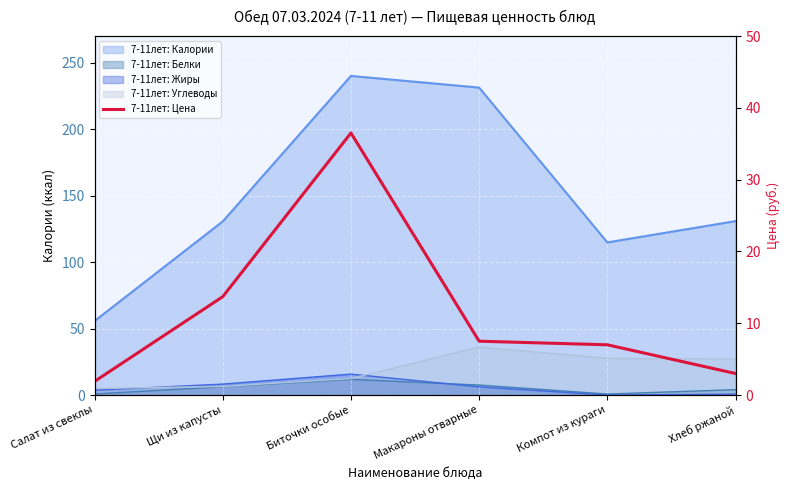

What is the sum of all values?

69.6